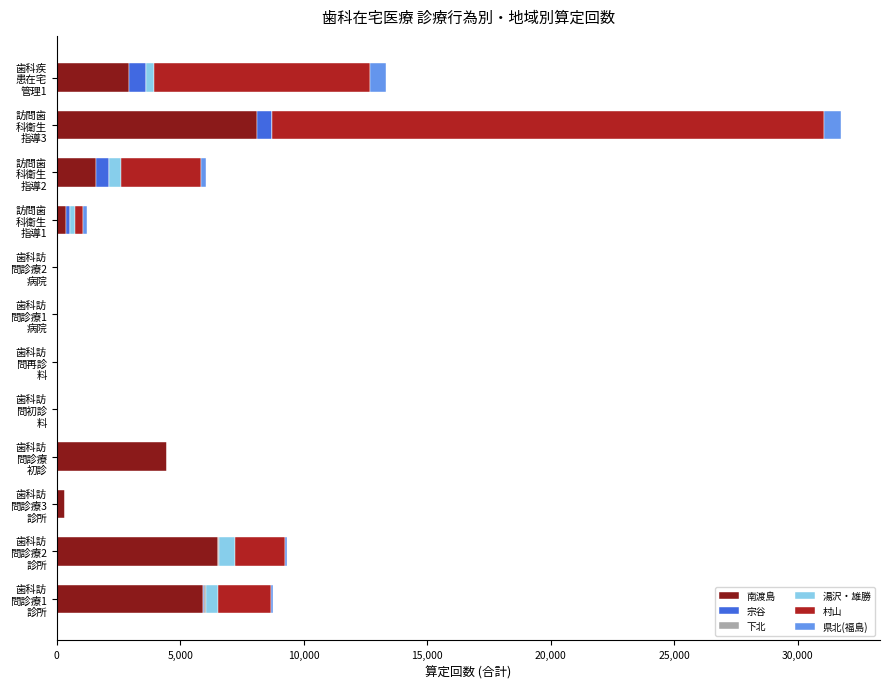

What is the maximum value for 南渡島?

8092